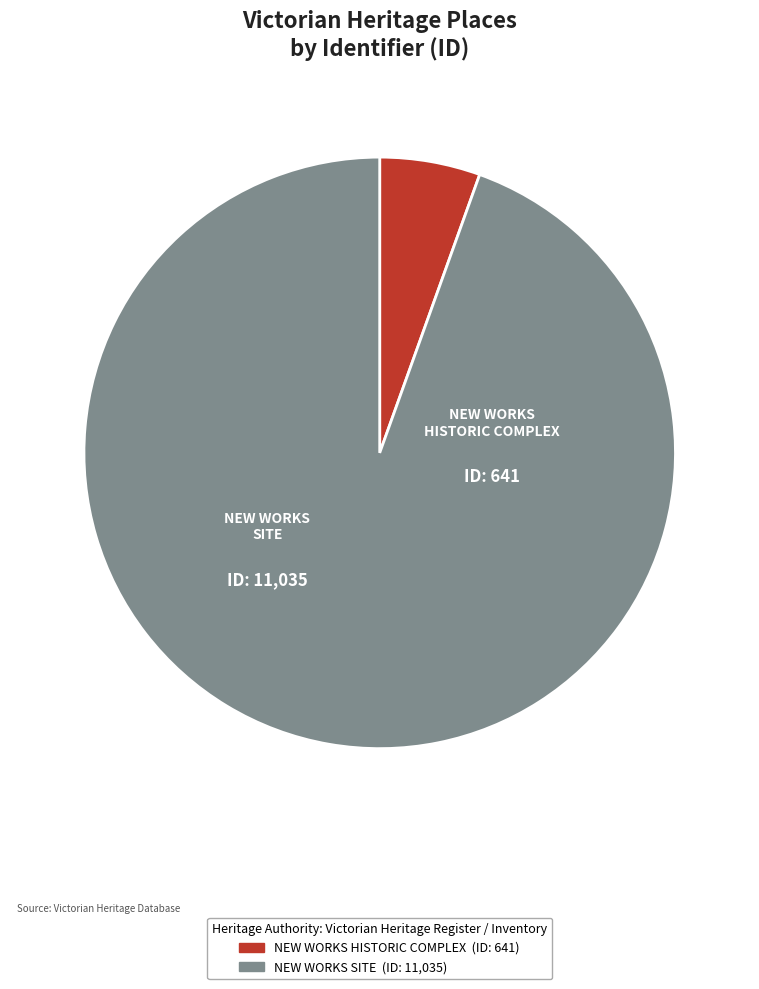

Is the sum of NEW WORKS HISTORIC COMPLEX and NEW WORKS SITE greater than half?

Yes